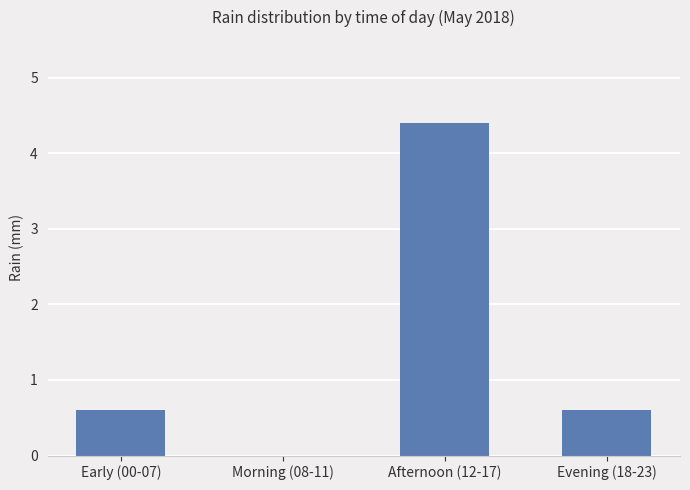

Which category has the highest value across all series?

Afternoon (12-17)